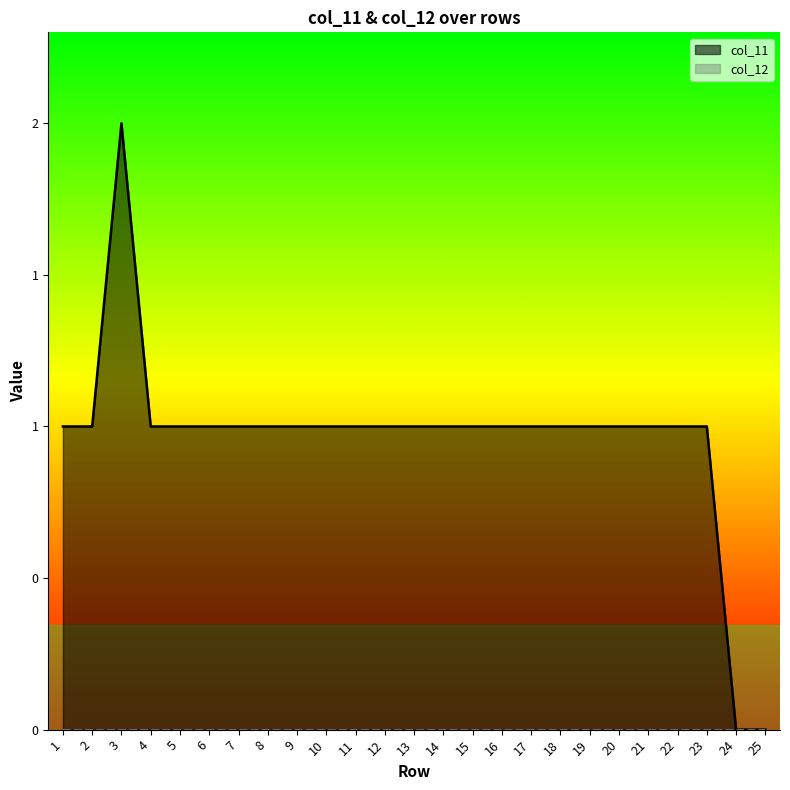

What is the average value?

1